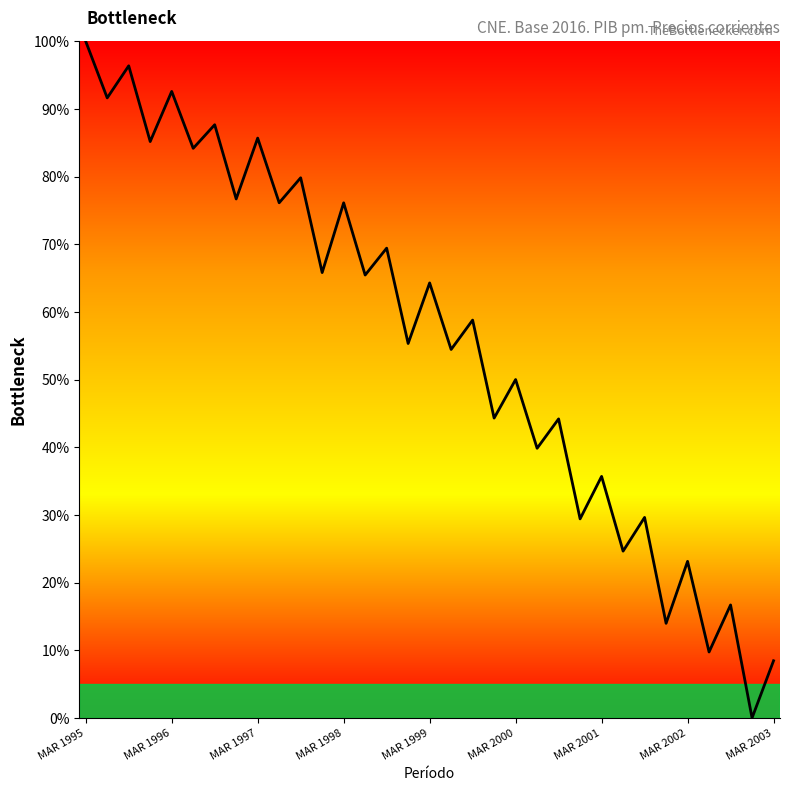

What is the difference between the maximum and minimum values?

100.0